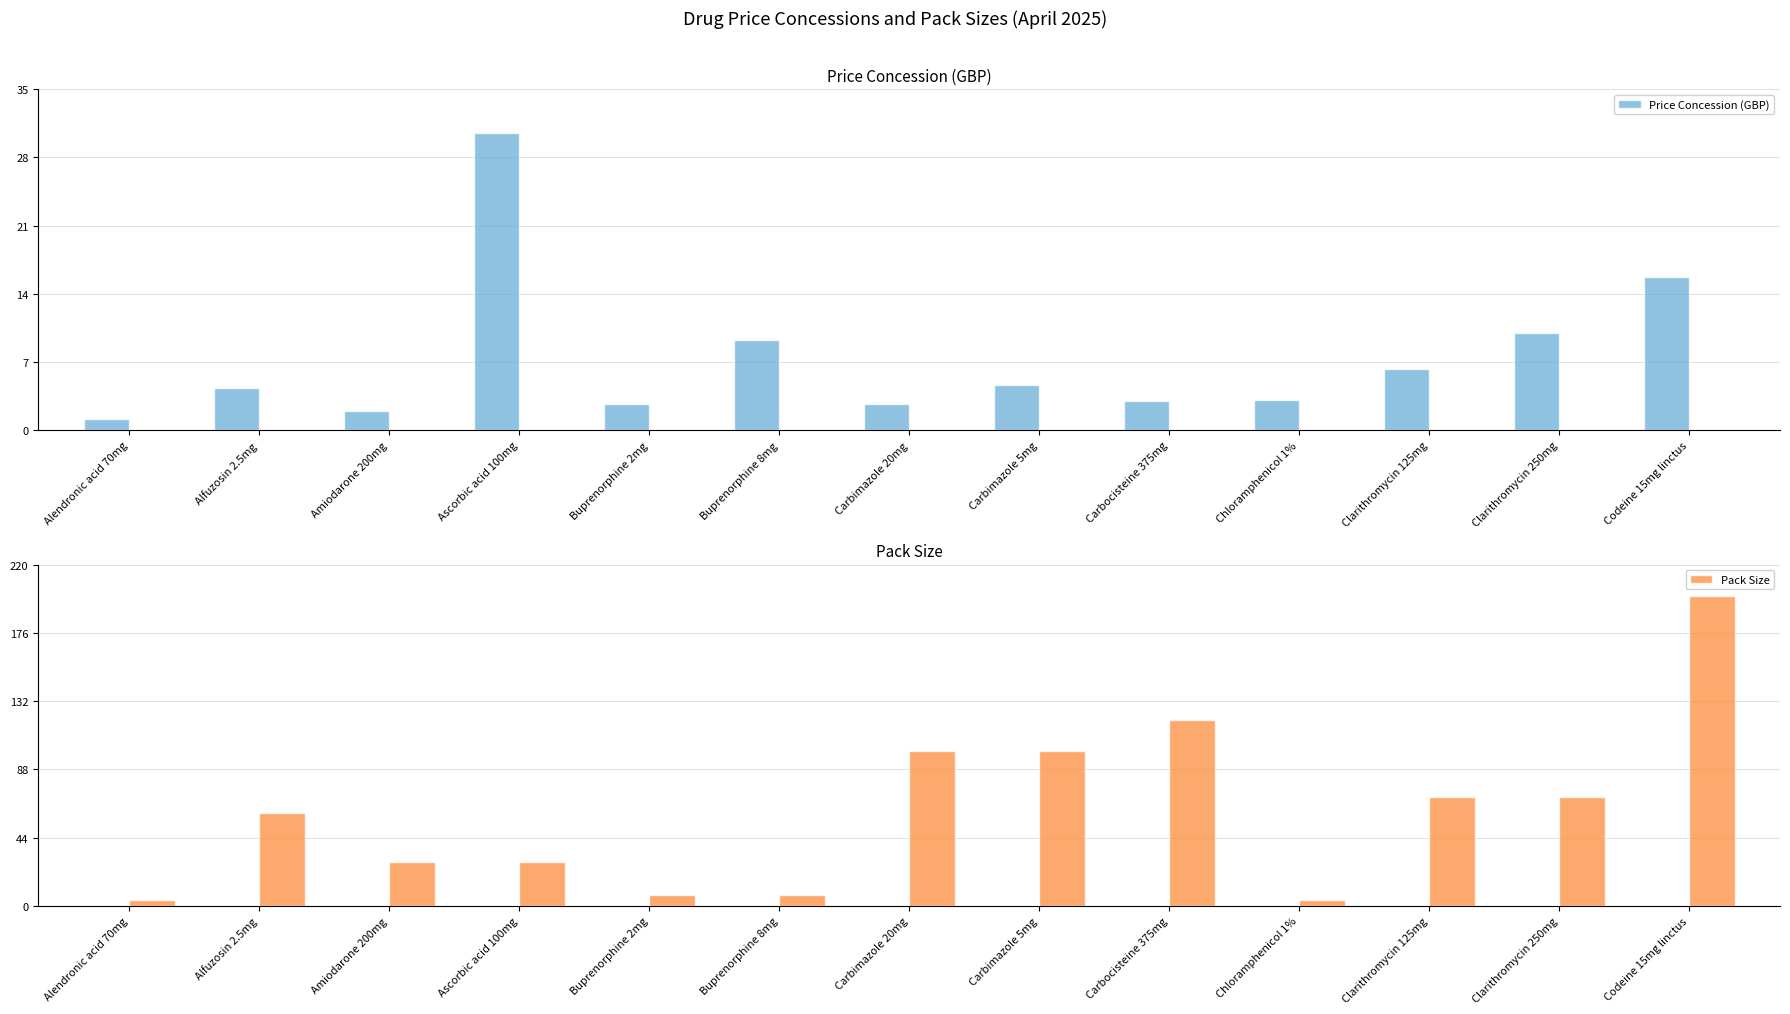

Read the Pack Size value at Amiodarone 200mg.

28